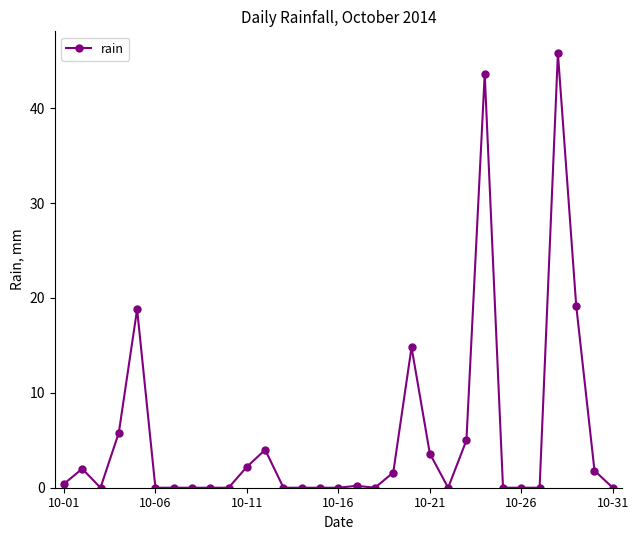

Does the chart display data point markers on the line(s)?

Yes